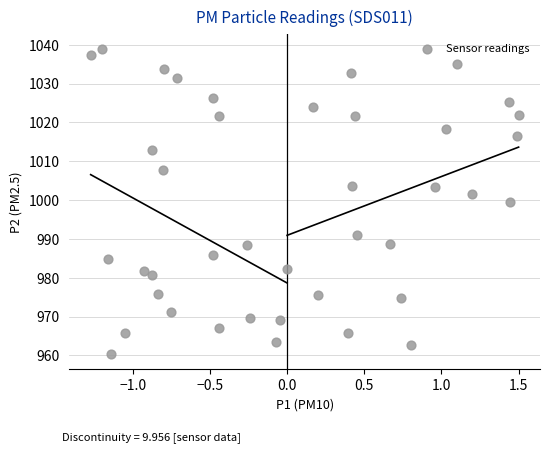

What is the range of X values (max minus min)?

2.8